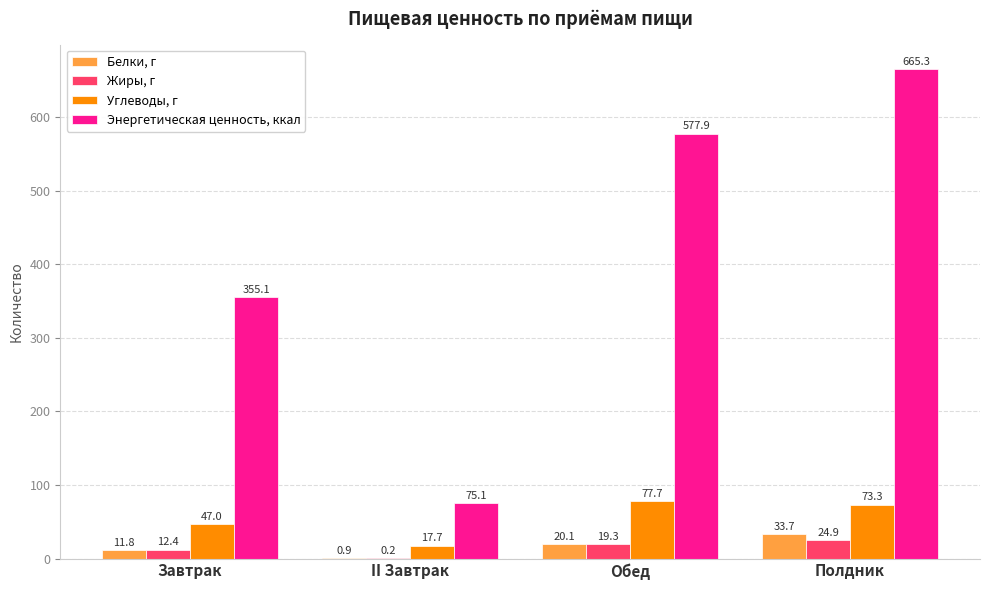

Which series changed the most between Завтрак and Полдник?

Энергетическая ценность, ккал